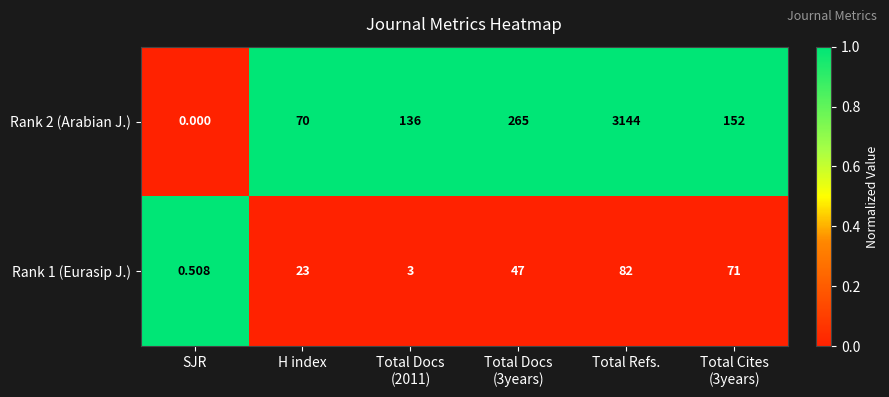

At how many categories does at least one series exceed 0?

6